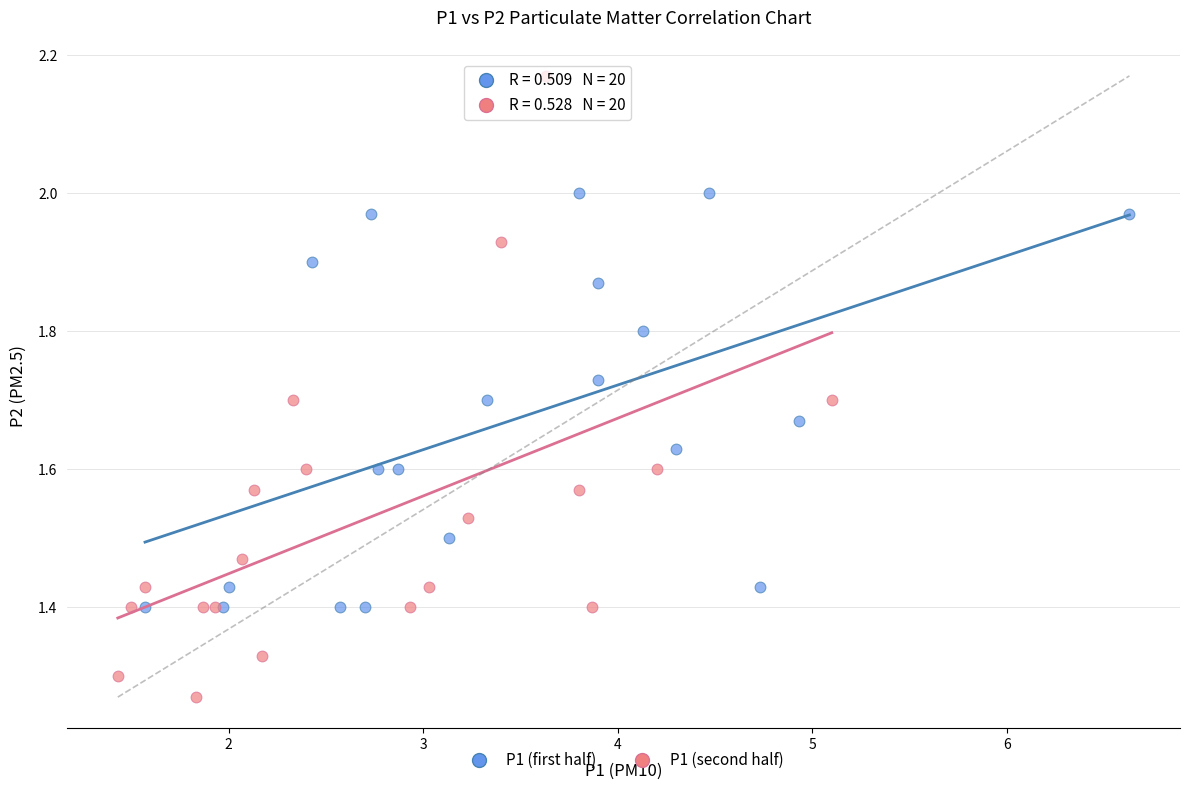

Which series reaches the minimum Y coordinate?

P1 (second half)